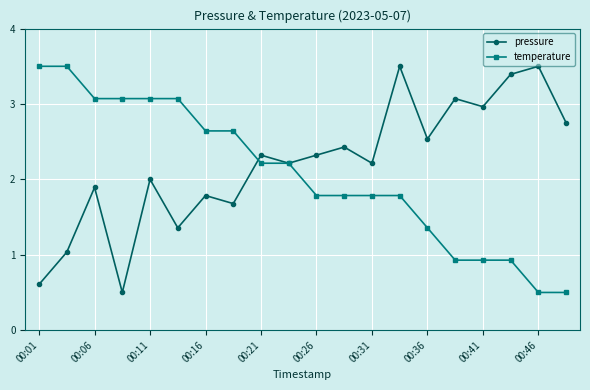

What is the minimum value shown in the chart?

0.5